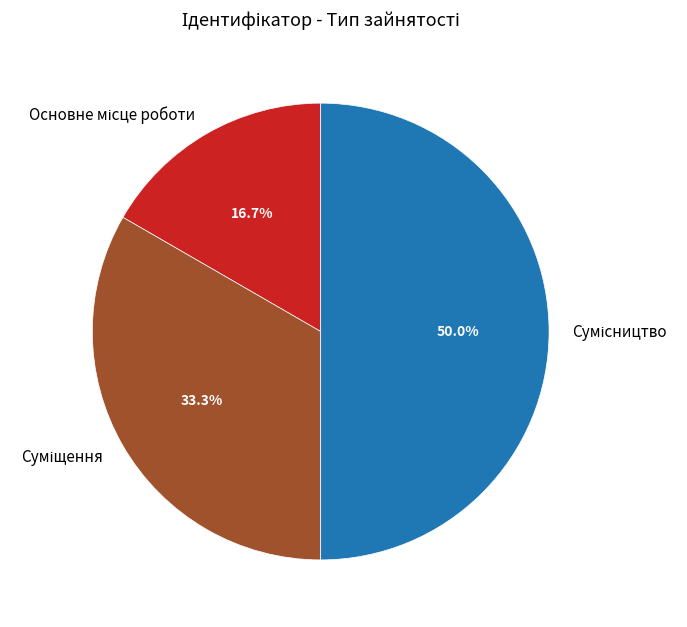

What is the largest slice in the pie chart?

Сумісництво